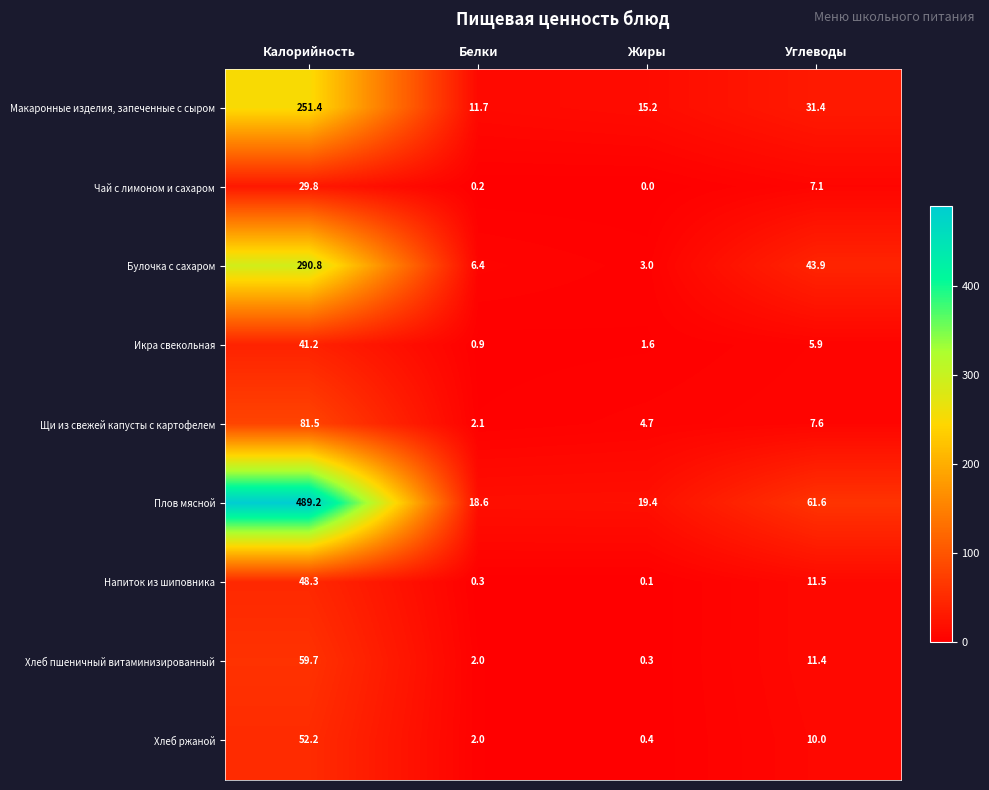

The Икра свекольная series shows 1.6 at Жиры. True or false?

True